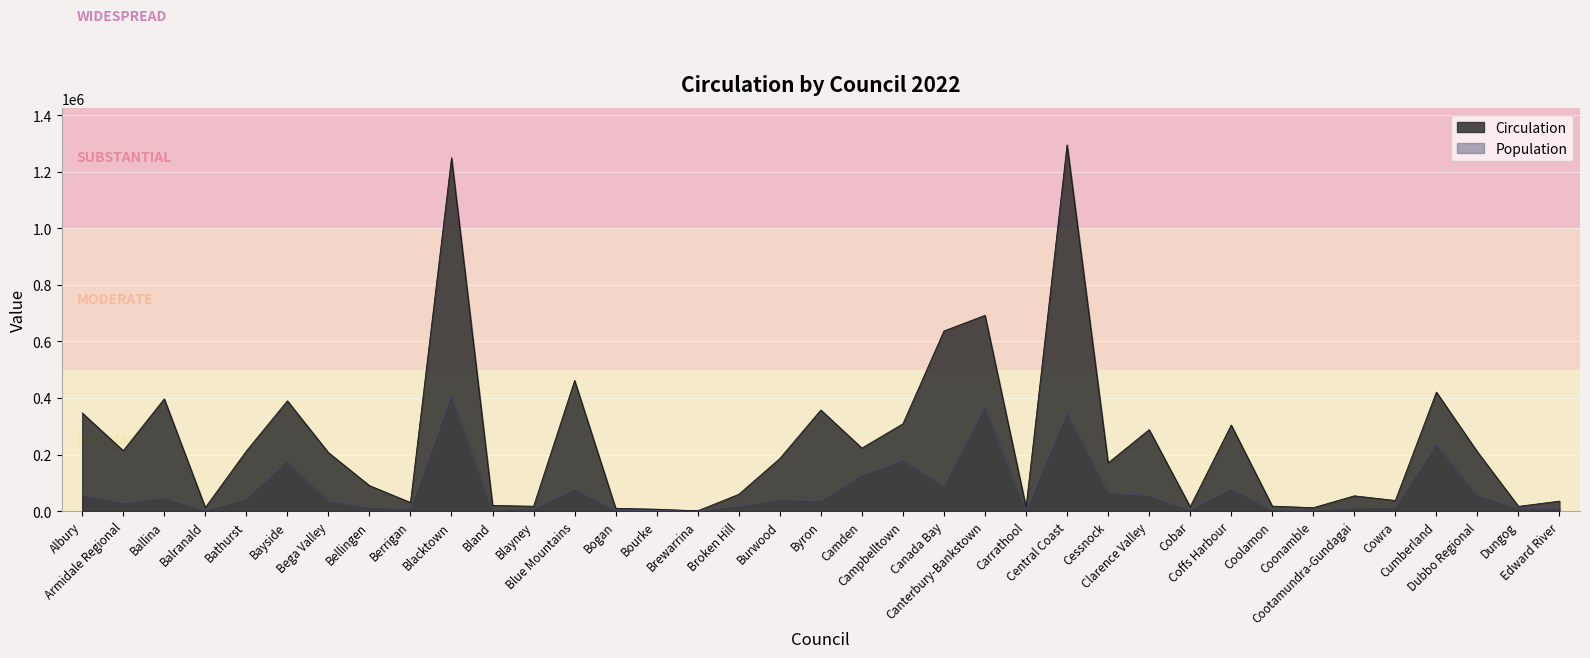

At which category is the sum across all series the highest?

Blacktown